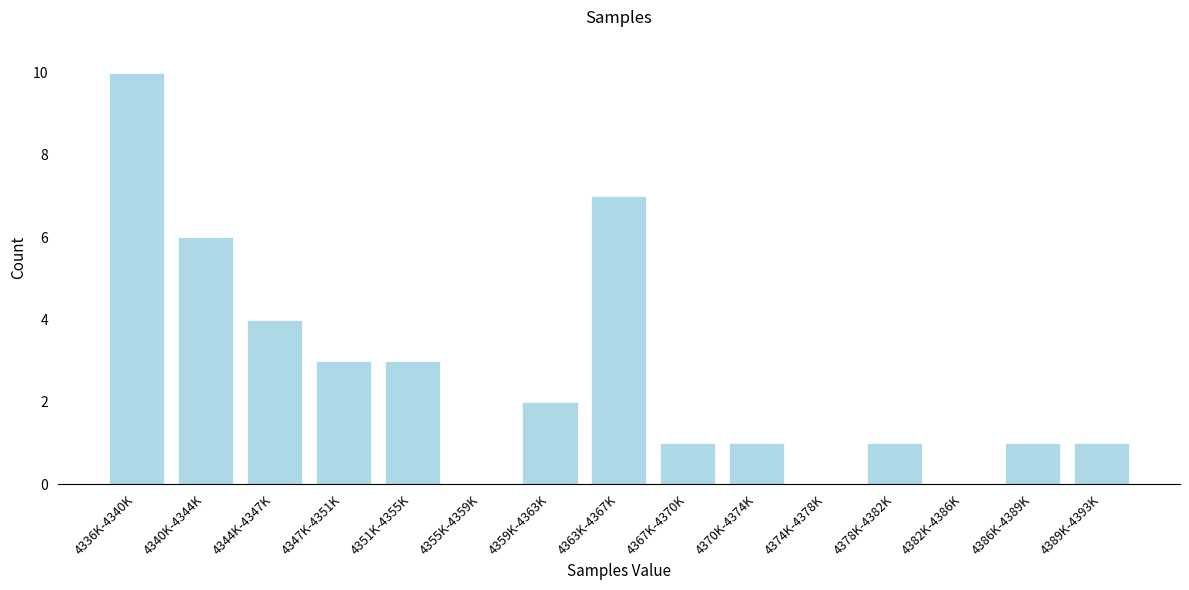

Reading left to right, list all the values displayed in this chart.

4336K-4340K=10	4340K-4344K=6	4344K-4347K=4	4347K-4351K=3	4351K-4355K=3	4355K-4359K=0	4359K-4363K=2	4363K-4367K=7	4367K-4370K=1	4370K-4374K=1	4374K-4378K=0	4378K-4382K=1	4382K-4386K=0	4386K-4389K=1	4389K-4393K=1